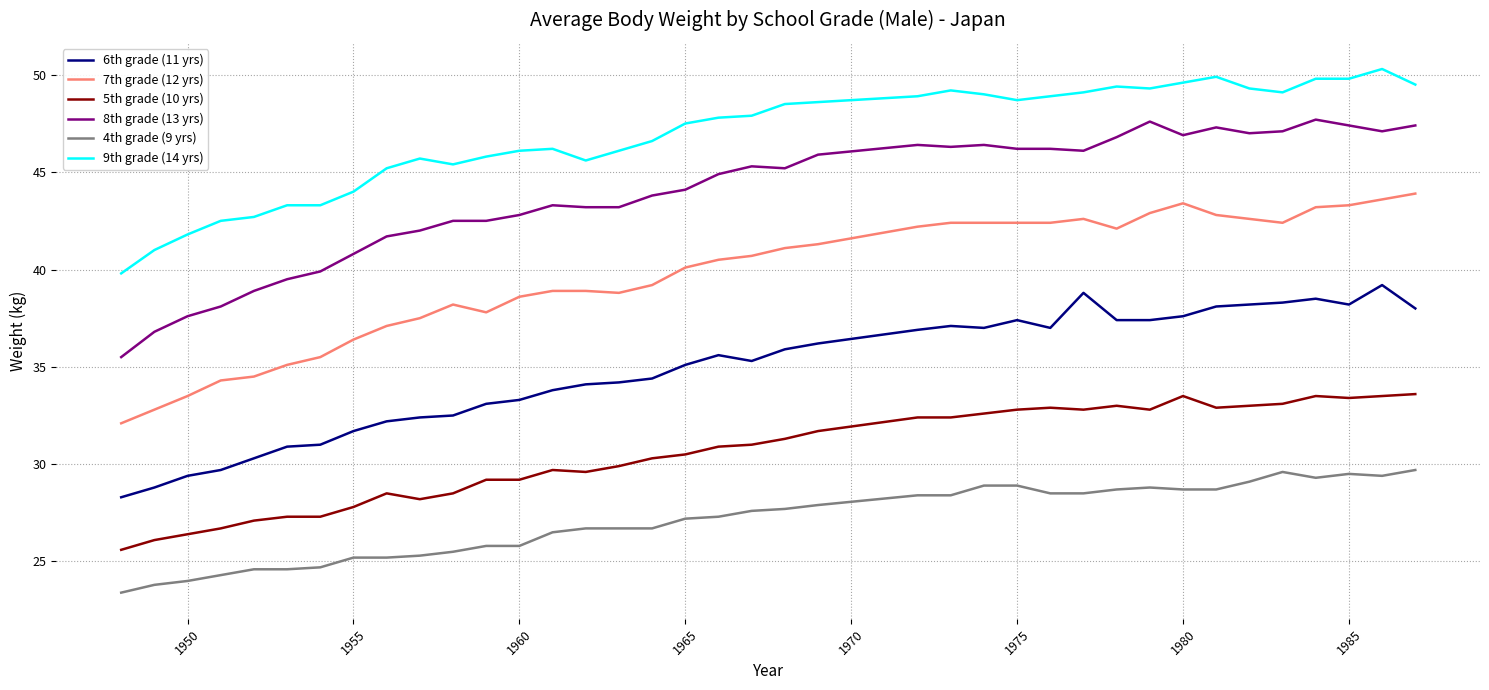

List the series in order of their overall mean, lowest first.

4th grade (9 yrs), 5th grade (10 yrs), 6th grade (11 yrs), 7th grade (12 yrs), 8th grade (13 yrs), 9th grade (14 yrs)